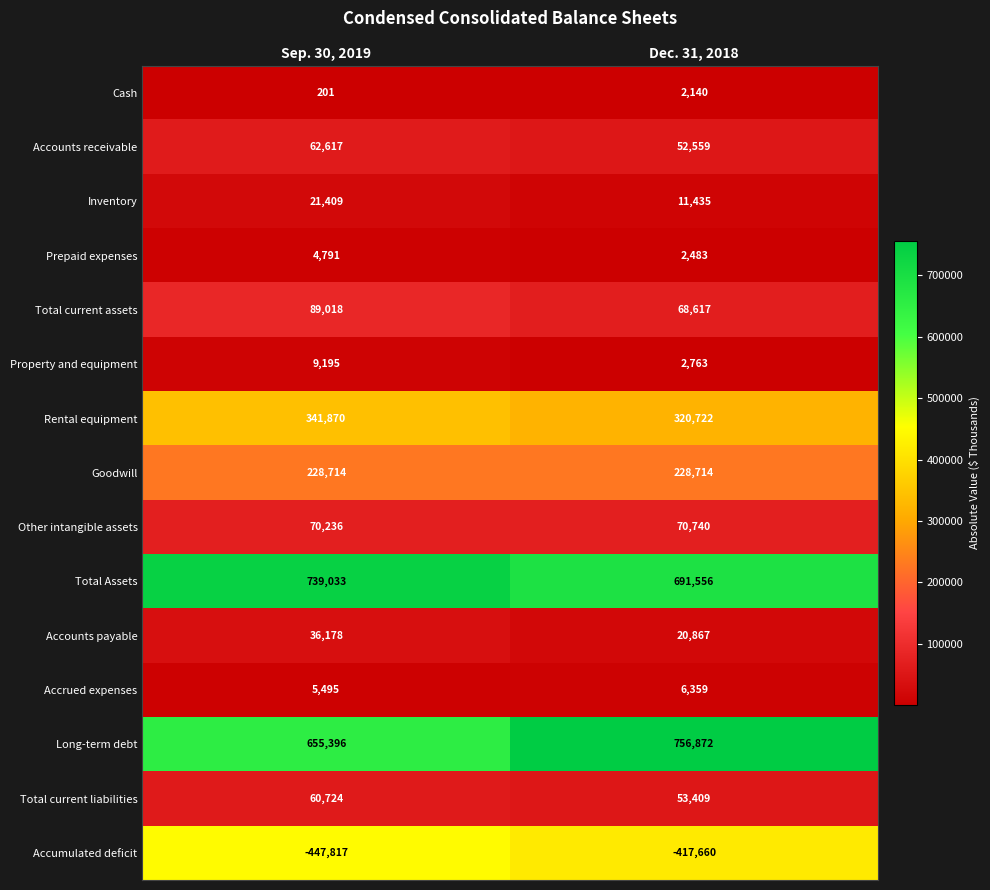

The Property and equipment series shows 1142 at Dec. 31, 2018. True or false?

False